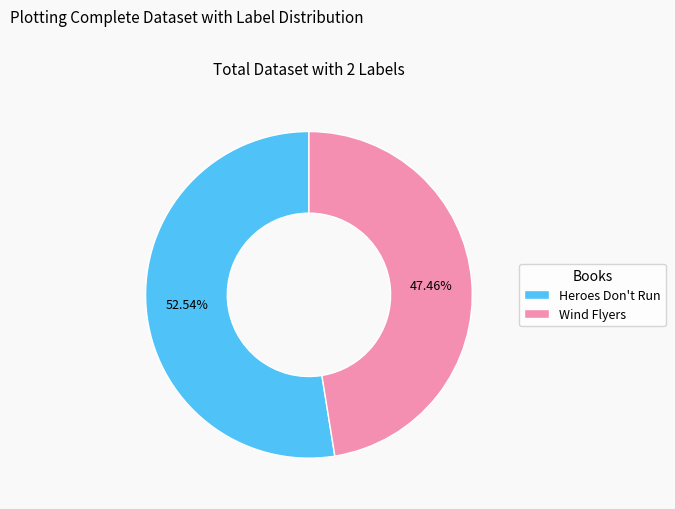

Between Heroes Don't Run and Wind Flyers, which is larger?

Heroes Don't Run